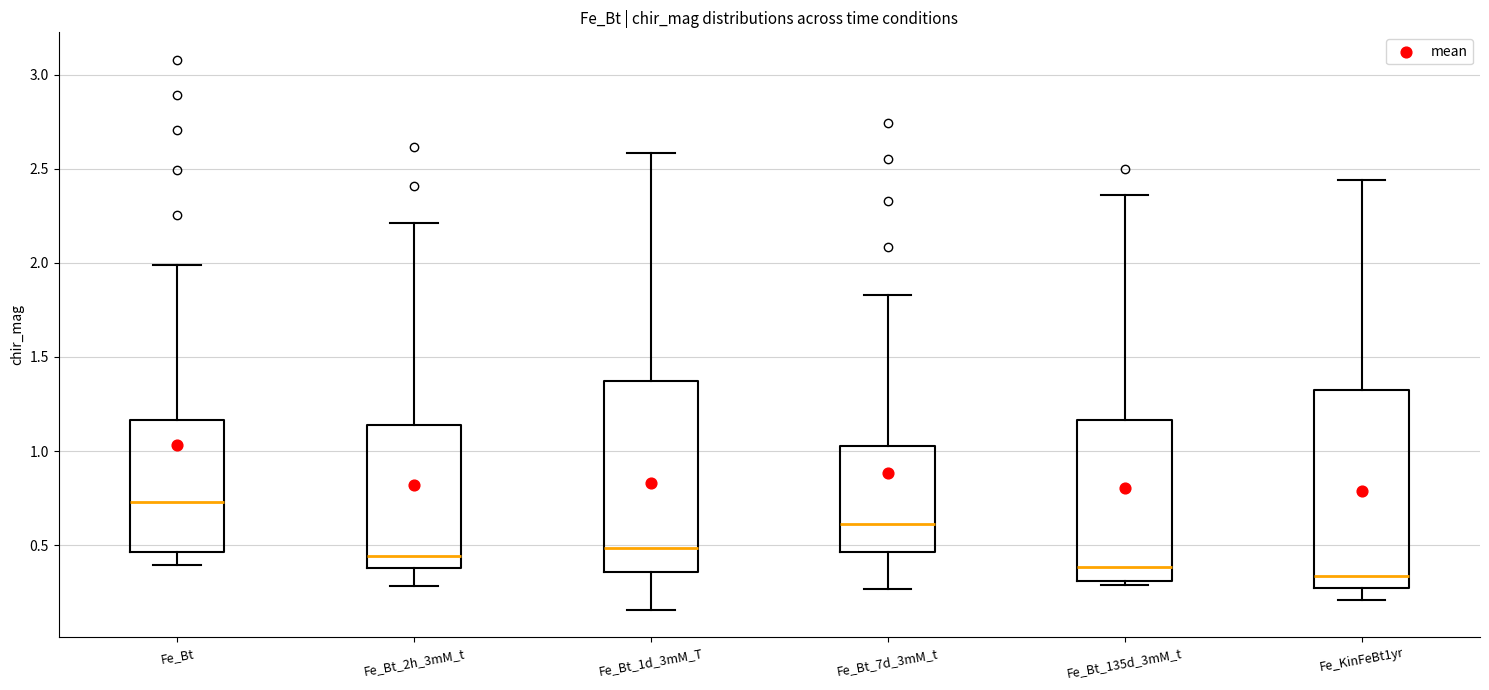

Reading left to right, transcribe this box plot: for each box, give where its median line is, the range the box spans, and where its two whiskers end, as read against the y-axis. The values are not printed on the chart, so give them approximately, as read against the axis.

Fe_Bt: median 0.75, box 0.45 to 1.15, whiskers 0.40 to 2.00
Fe_Bt_2h_3mM_t: median 0.45, box 0.40 to 1.15, whiskers 0.30 to 2.20
Fe_Bt_1d_3mM_T: median 0.50, box 0.35 to 1.35, whiskers 0.15 to 2.60
Fe_Bt_7d_3mM_t: median 0.60, box 0.45 to 1.05, whiskers 0.25 to 1.85
Fe_Bt_135d_3mM_t: median 0.40, box 0.30 to 1.15, whiskers 0.30 (just below the box's lower edge) to 2.35
Fe_KinFeBt1yr: median 0.35, box 0.25 to 1.30, whiskers 0.20 to 2.45